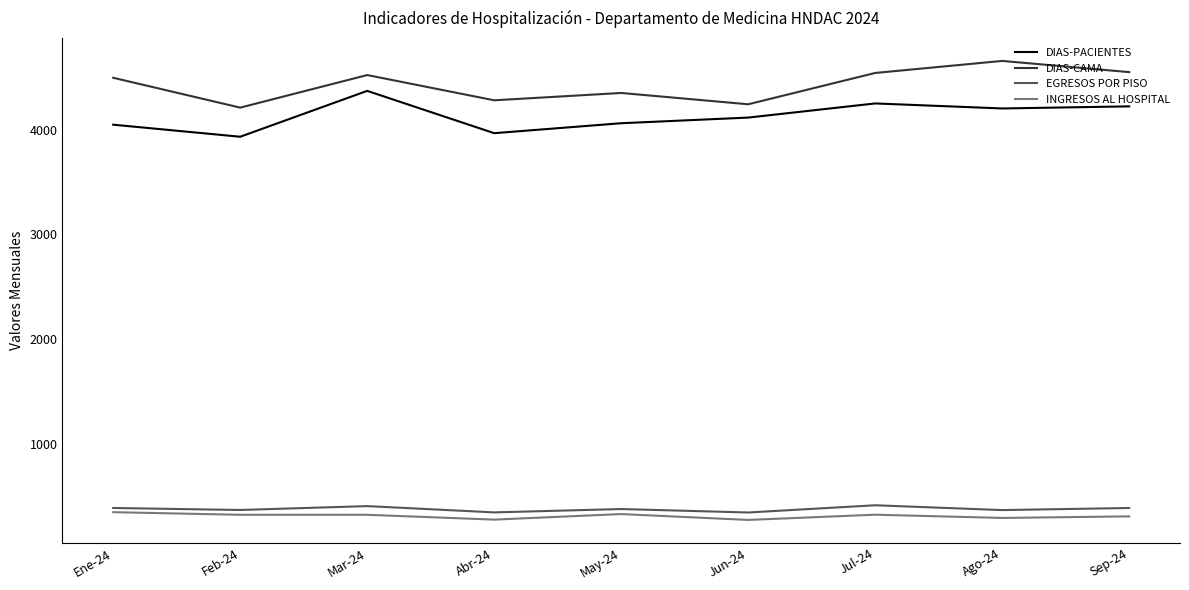

True or false: DIAS-PACIENTES and DIAS-CAMA cross at least once.

False